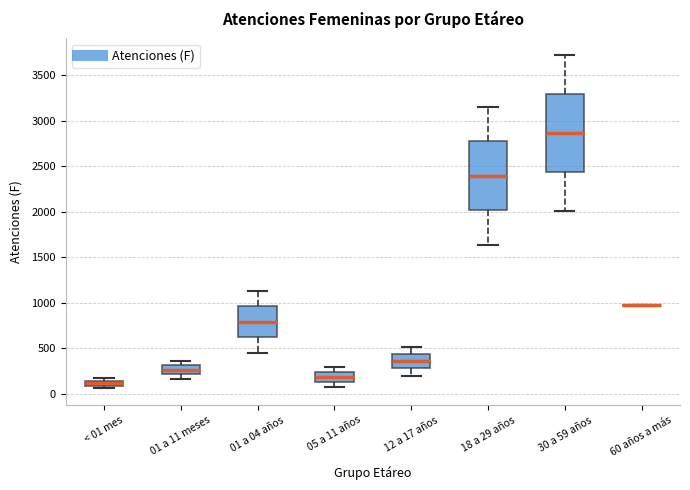

Where does the lower whisker of the box for 01 a 04 años end on the y-axis? The values are not printed on the chart, so give them approximately, as read against the axis.

450